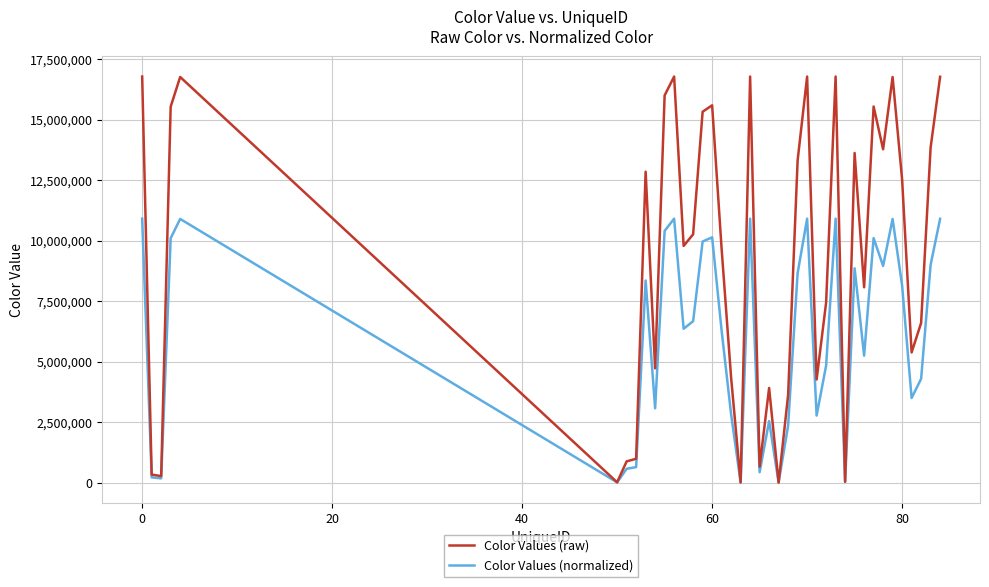

Which series has the largest range (max minus min)?

Color Values (raw)